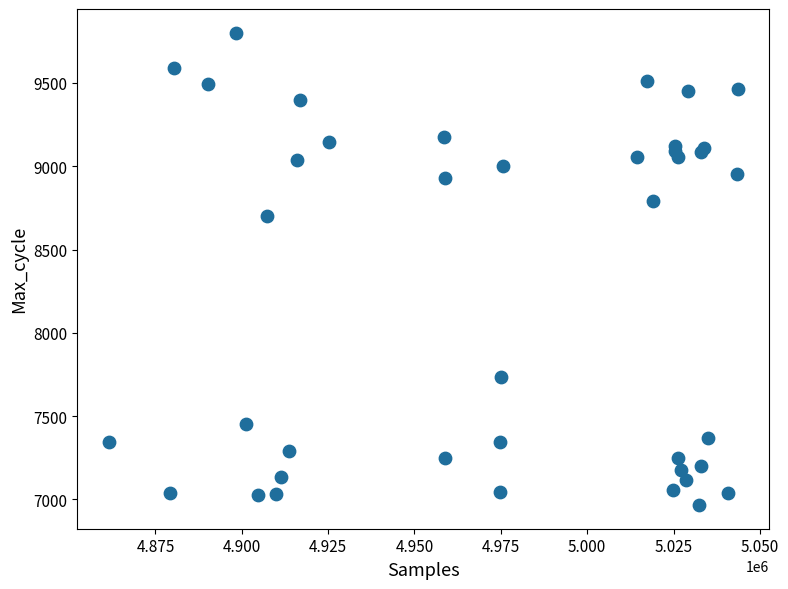

What Y value in the scatter plot is closest to 8384?

8699